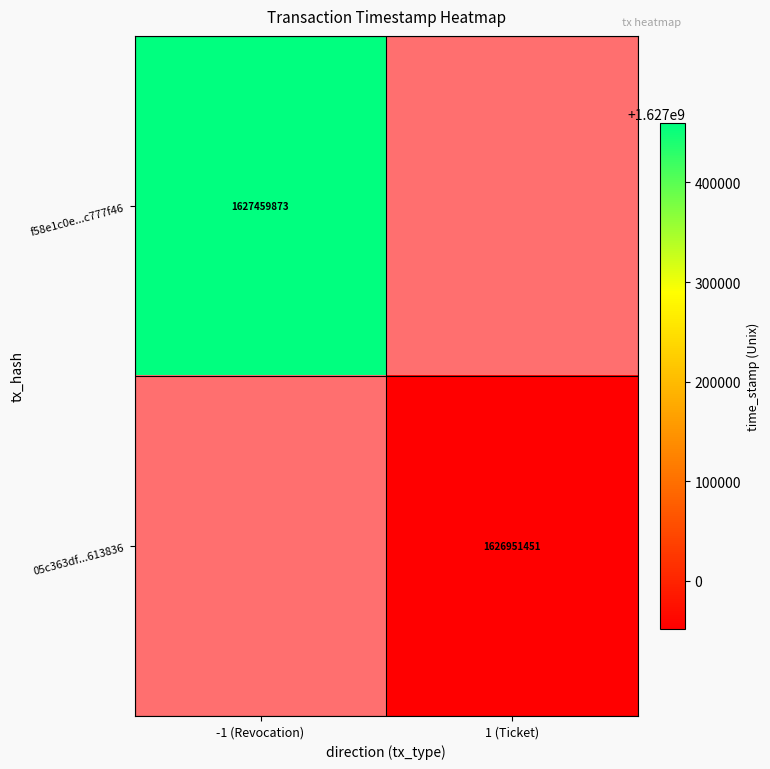

Is the value of 05c363df...613836 at 1 (Ticket) greater than the value of f58e1c0e...c777f46 at -1 (Revocation)?

No